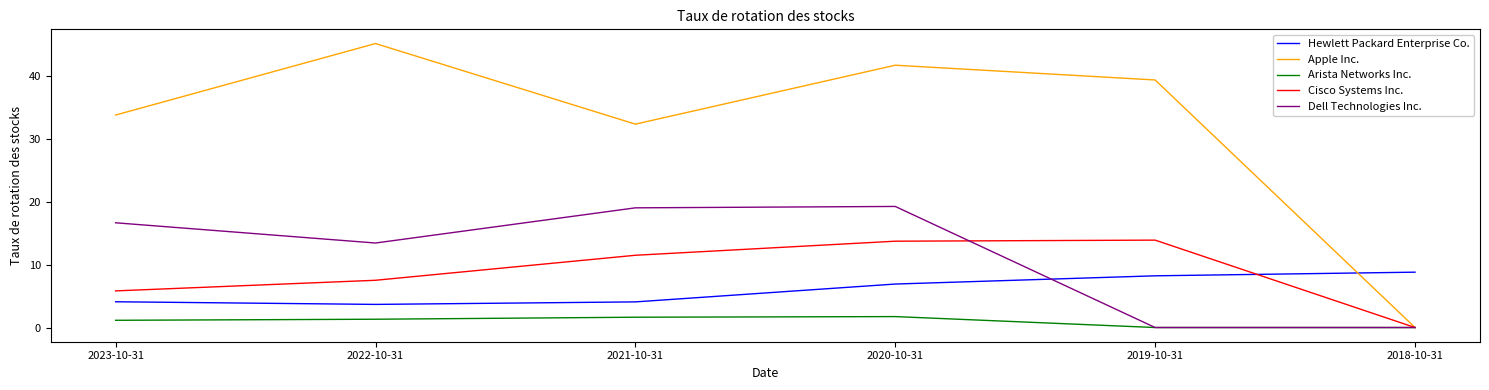

Is the value of Apple Inc. at 2023-10-31 greater than the value of Dell Technologies Inc. at 2022-10-31?

Yes